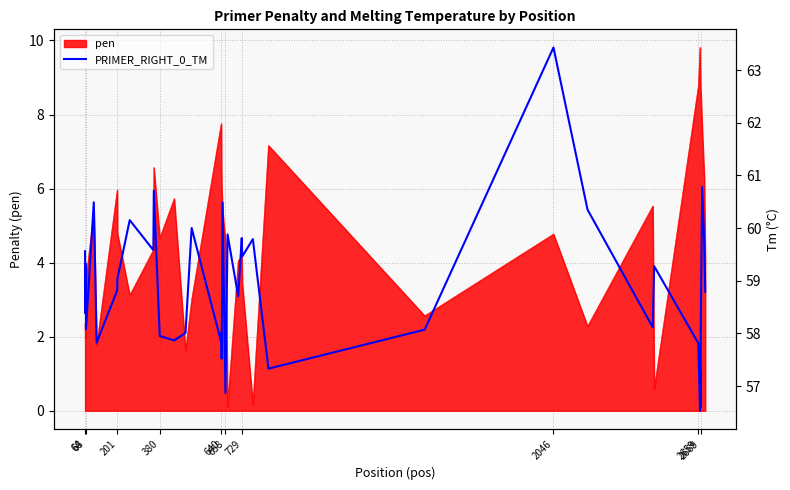

What is the value of the 1st point from the left?

4.3